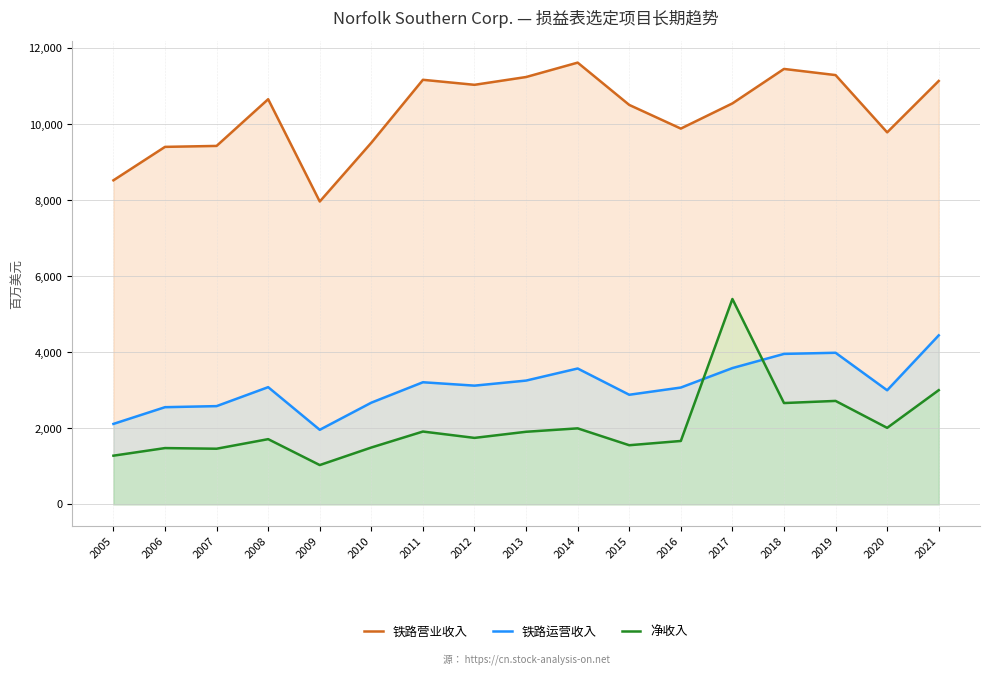

What is the spread (max minus min) of values at 2009?

6935